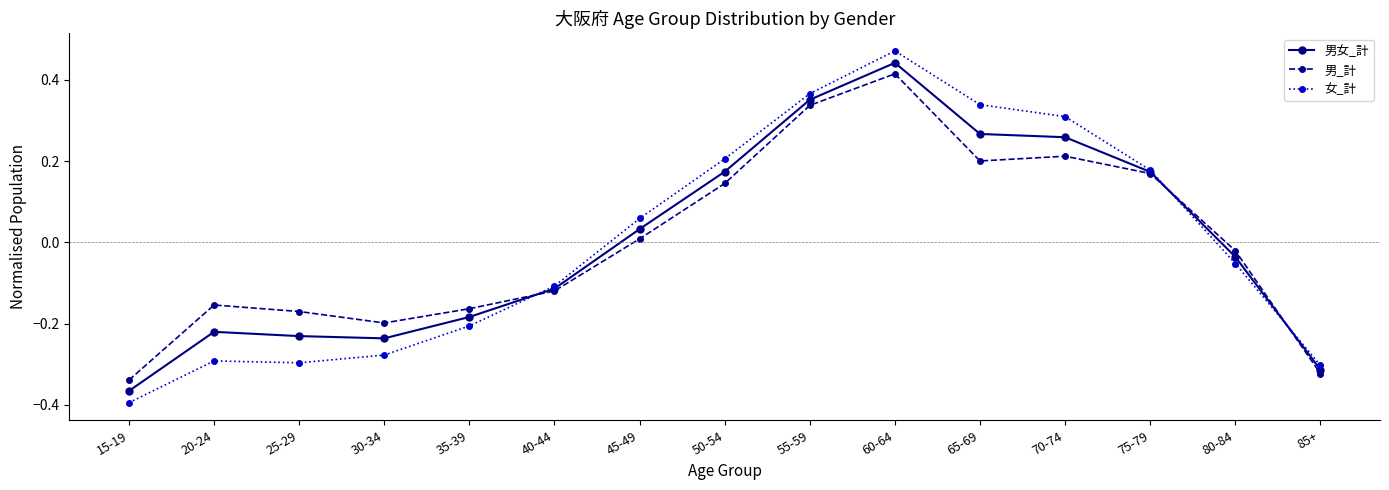

Is the value of 男女_計 at 35-39 greater than the value of 女_計 at 45-49?

No